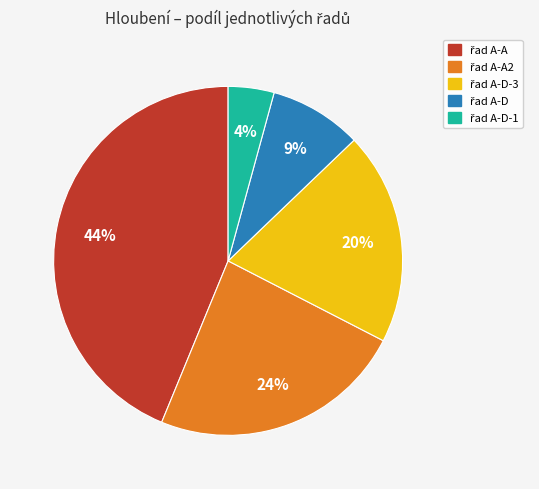

How many slices are in this pie chart?

5